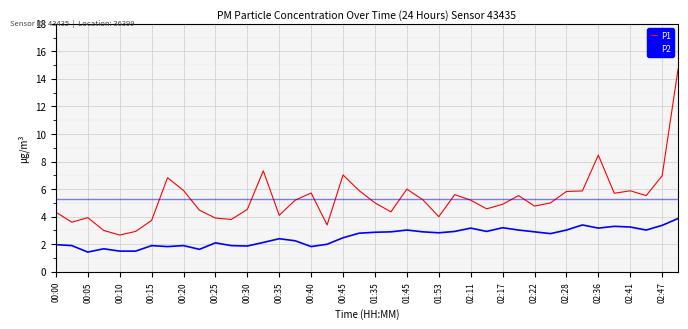

What is the smallest value displayed?

1.4